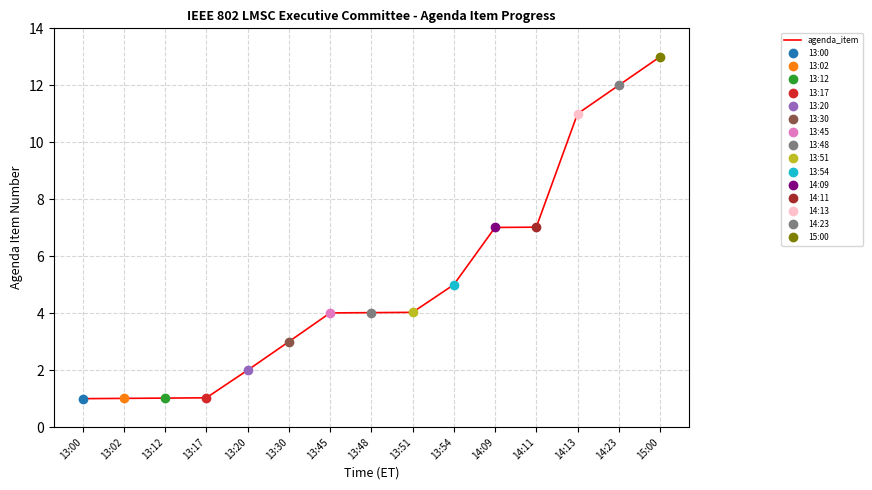

Is this an area chart (filled region under the line)?

No